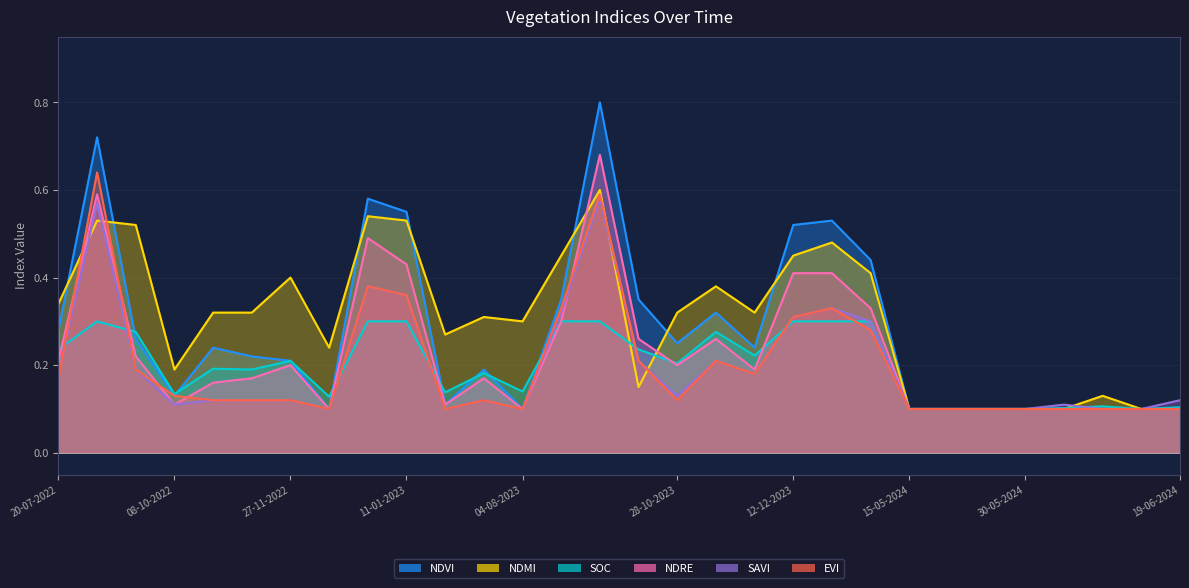

What is the value of the ndvi point at the 10th from the left?

0.6